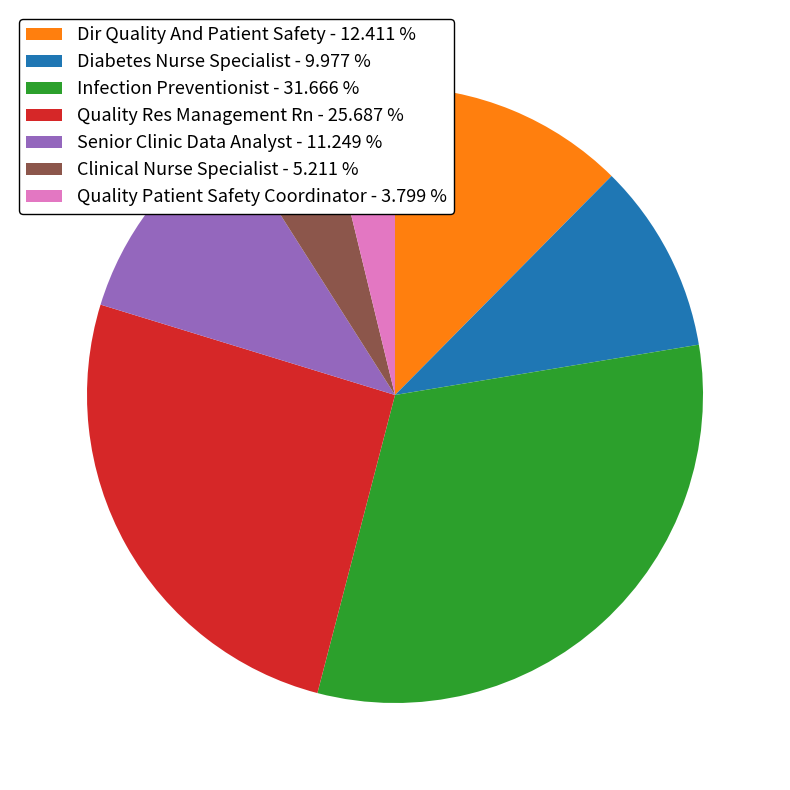

Which category has the biggest portion of the pie?

Infection Preventionist